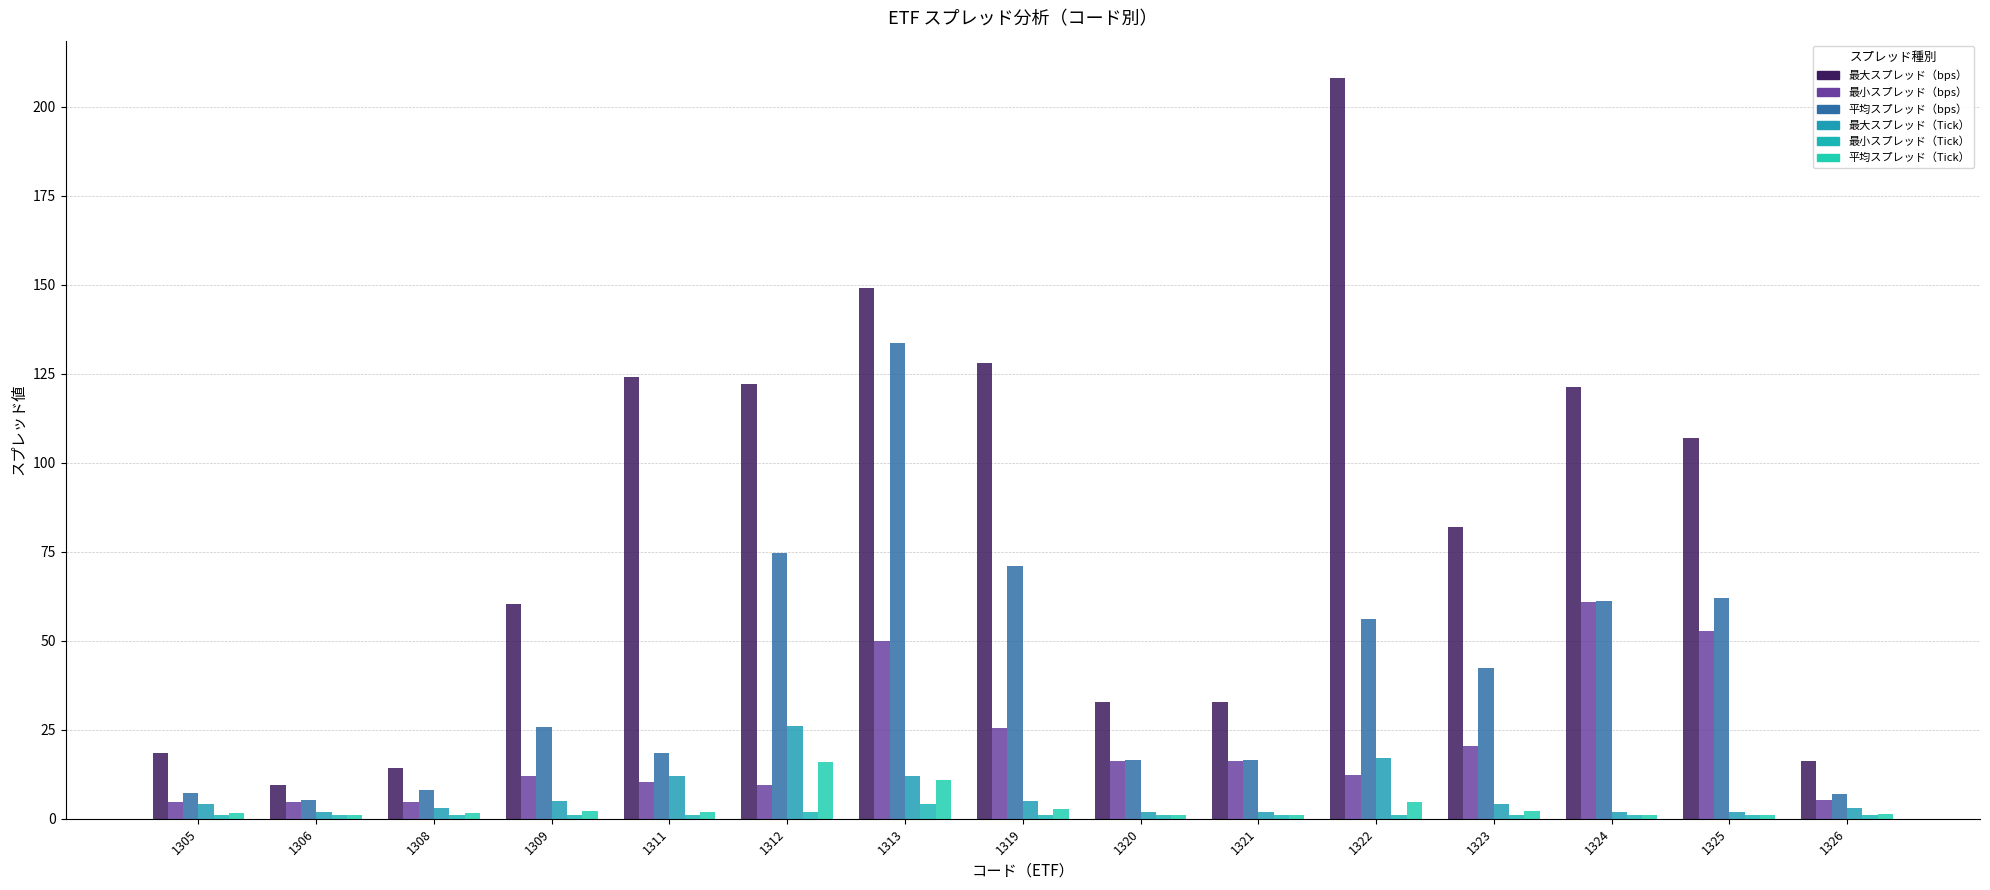

How many values in the 最大スプレッド（bps） series exceed 81?

8